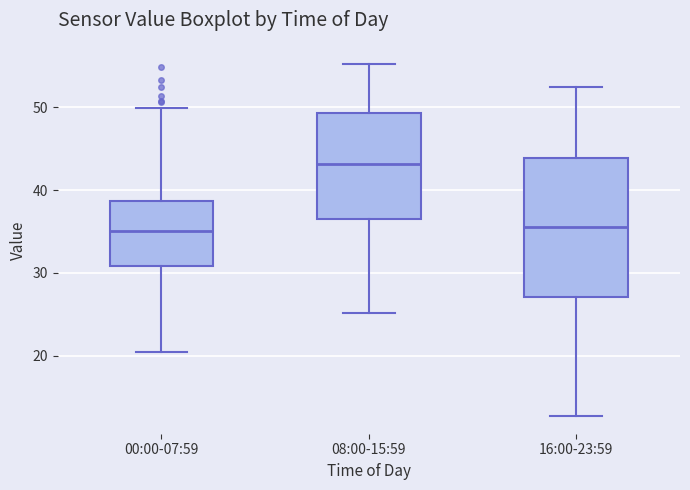

Comparing the boxes themselves (not the whiskers), which one is the tallest?

16:00-23:59